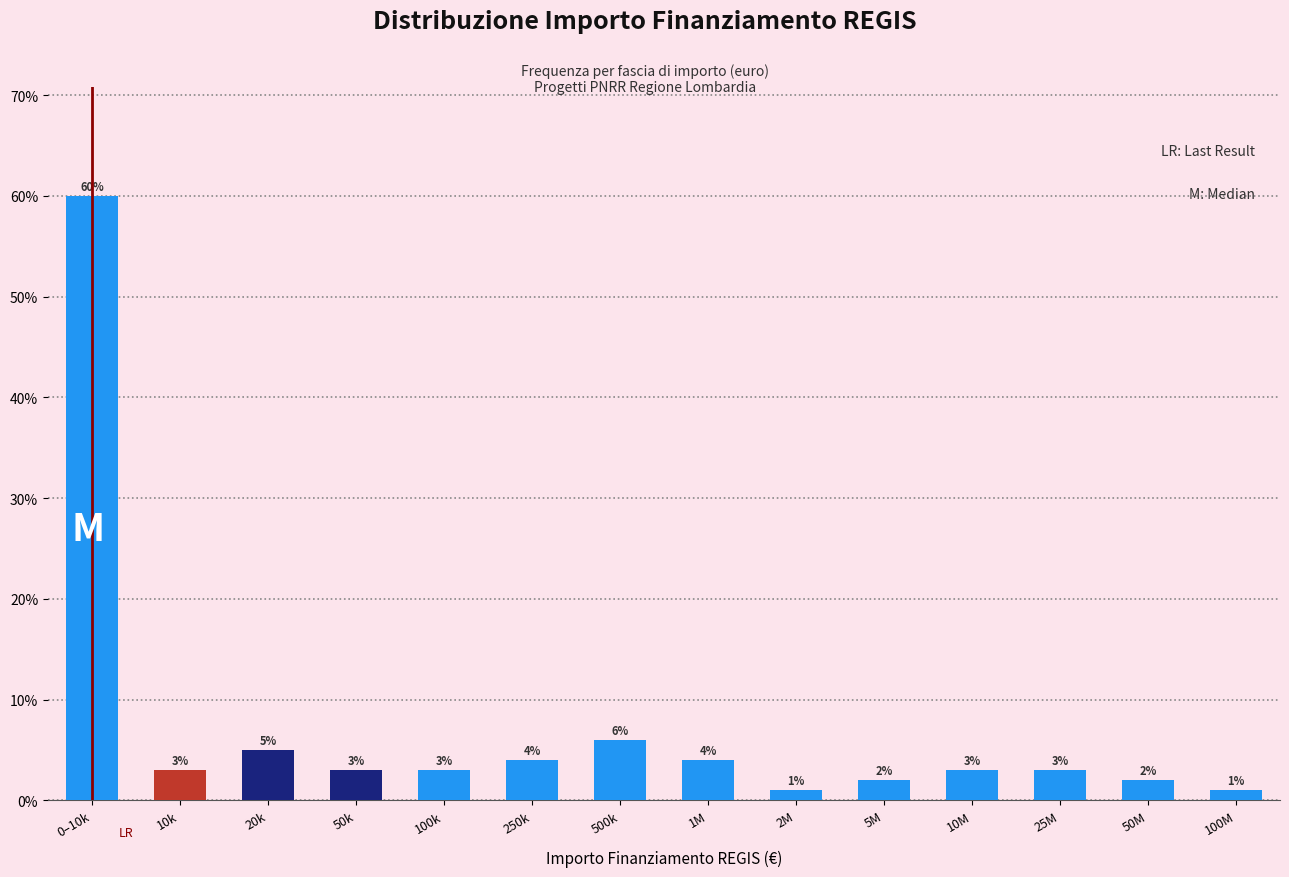

Reading left to right, transcribe all the data shown in this chart.

0–10k=60	10k=3	20k=5	50k=3	100k=3	250k=4	500k=6	1M=4	2M=1	5M=2	10M=3	25M=3	50M=2	100M=1